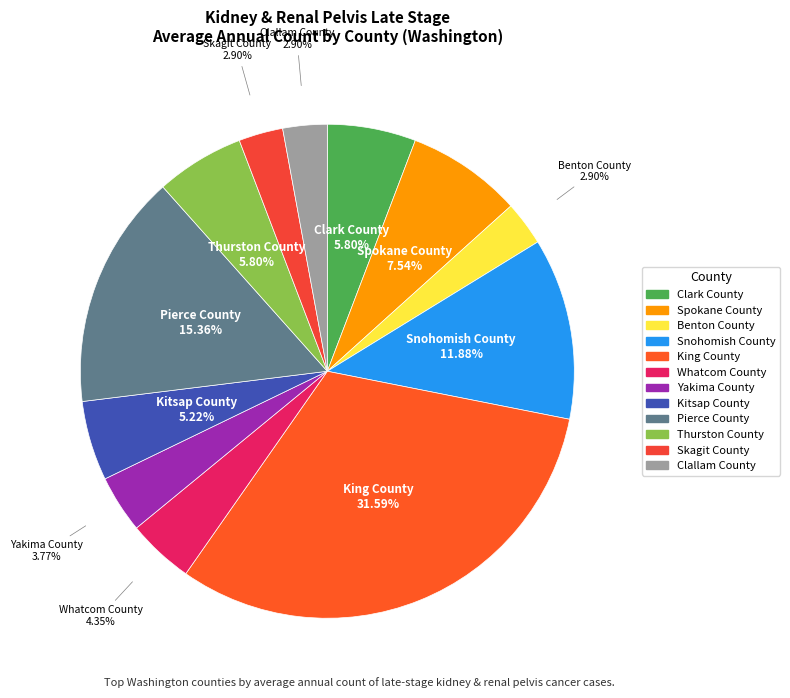

What is the largest slice in the pie chart?

King County